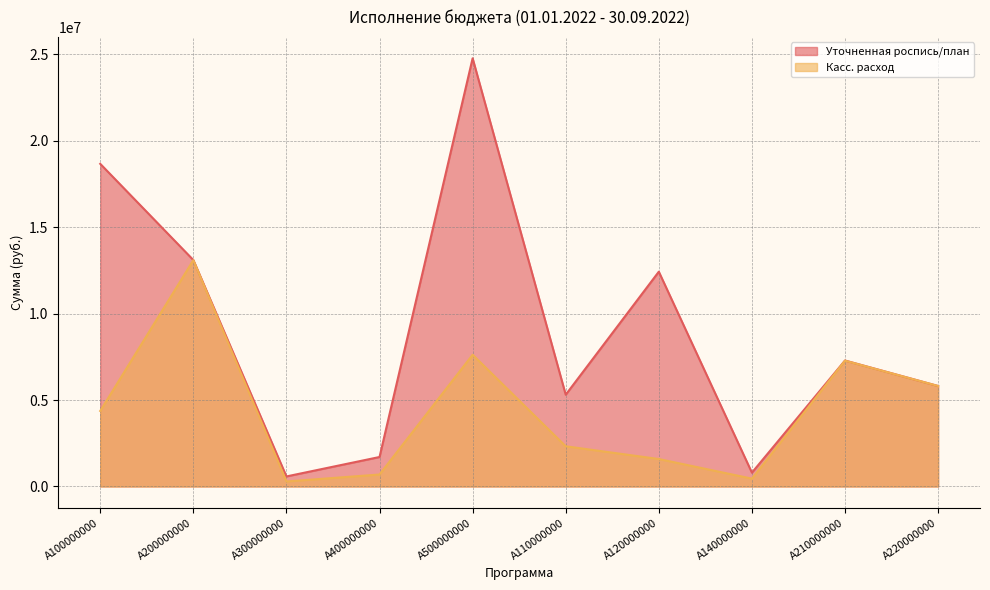

Read the Касс. расход value at A100000000.

4367855.0